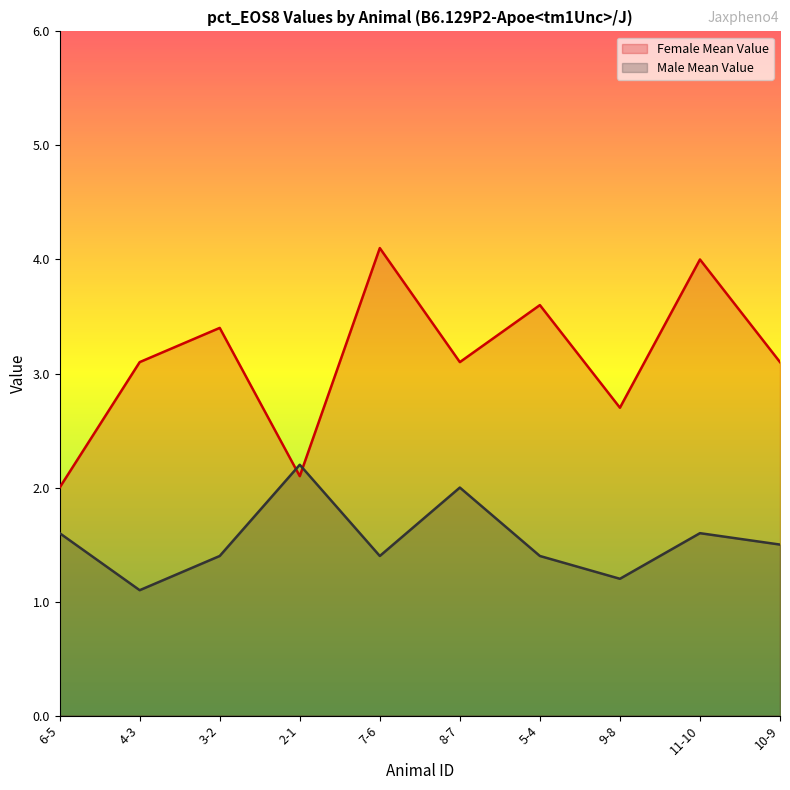

Which series has the widest spread of values?

Female Mean Value